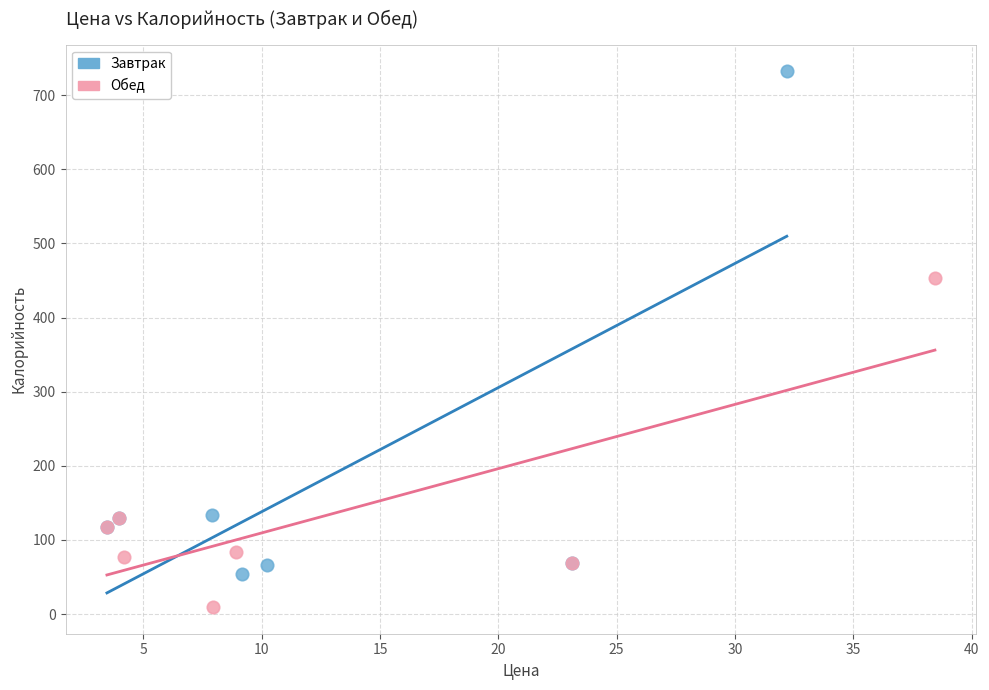

Which series reaches the maximum Y coordinate?

Завтрак